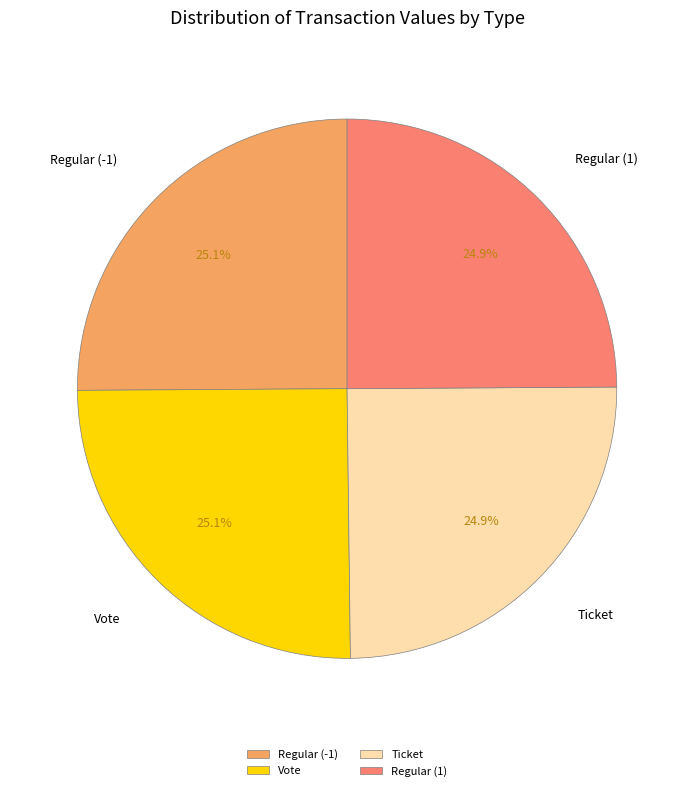

Count the number of slices in the pie.

4